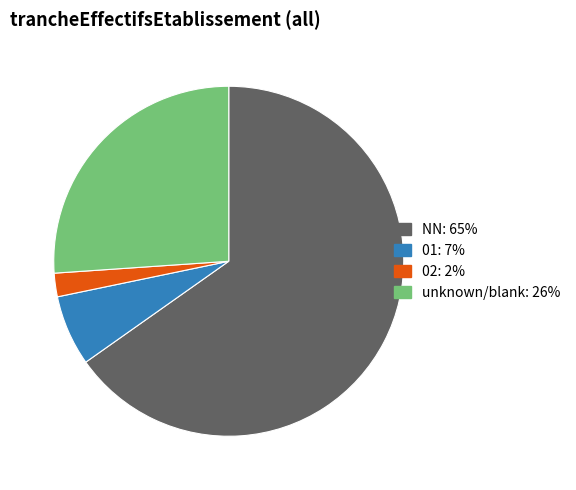

Is there any slice that represents more than half of the pie?

Yes